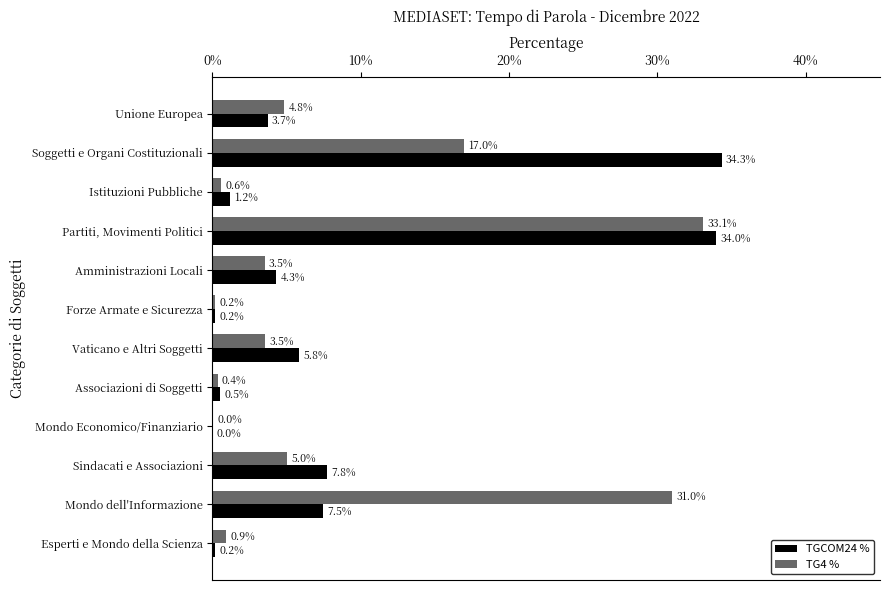

What is the greatest value displayed?

34.3